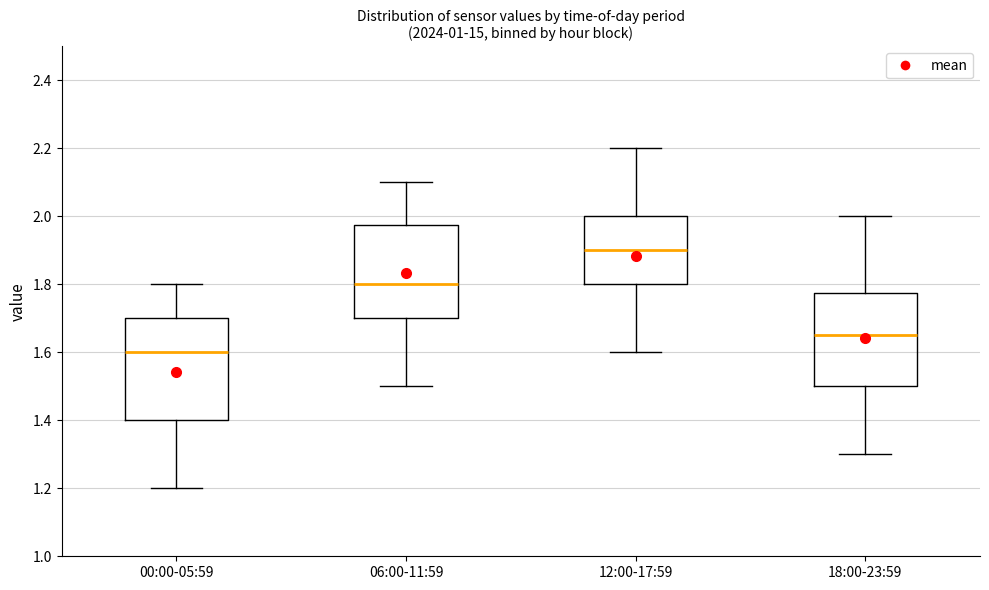

Reading left to right, transcribe this box plot: for each box, give where its median line is, the range the box spans, and where its two whiskers end, as read against the y-axis. The values are not printed on the chart, so give them approximately, as read against the axis.

00:00-05:59: median 1.60, box 1.40 to 1.70, whiskers 1.20 to 1.80
06:00-11:59: median 1.80, box 1.70 to 1.98, whiskers 1.50 to 2.10
12:00-17:59: median 1.90, box 1.80 to 2.00, whiskers 1.60 to 2.20
18:00-23:59: median 1.66, box 1.50 to 1.78, whiskers 1.30 to 2.00